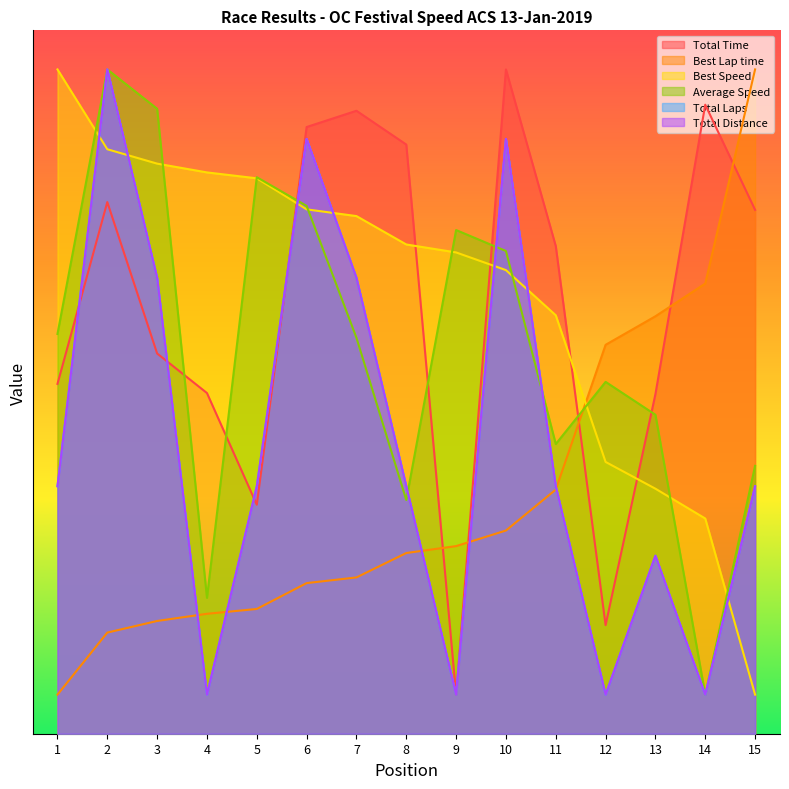

How many data points does each series have?

15